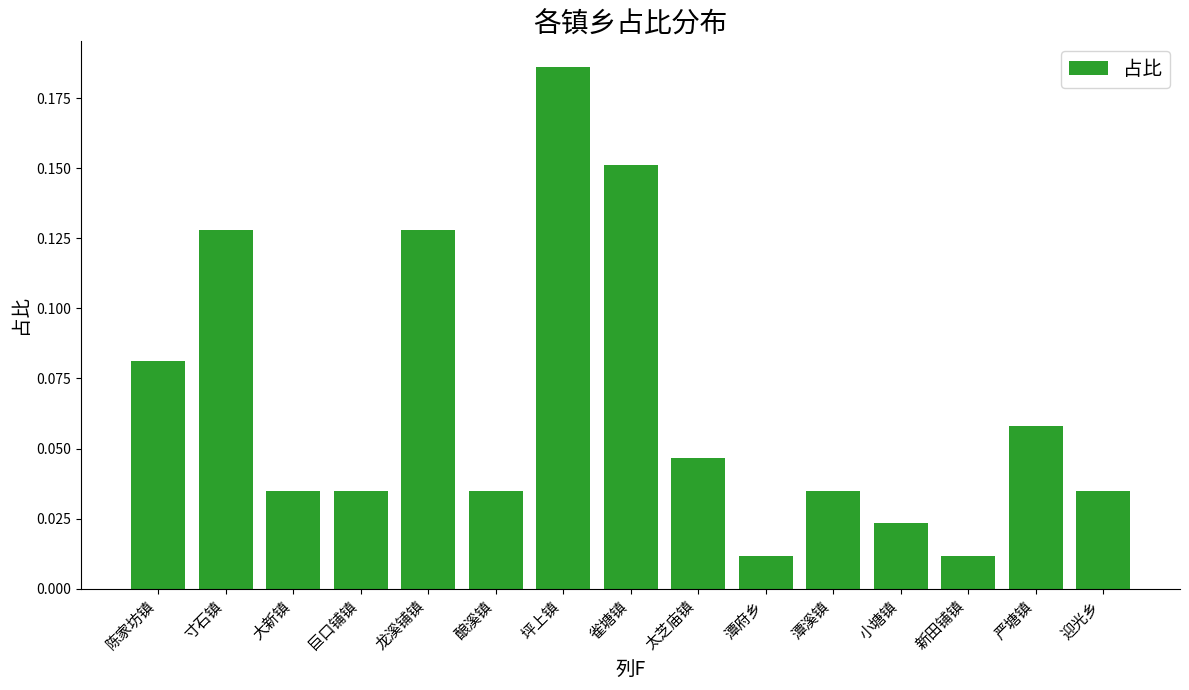

Which label corresponds to the largest value in the chart?

坪上镇